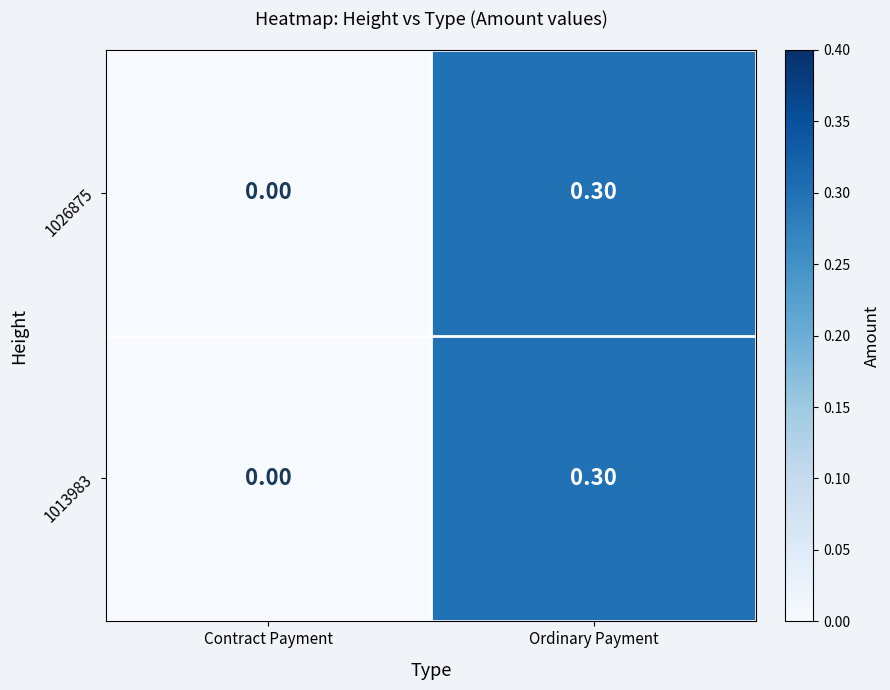

Where is 1013983 nearest to the value 0?

Contract Payment